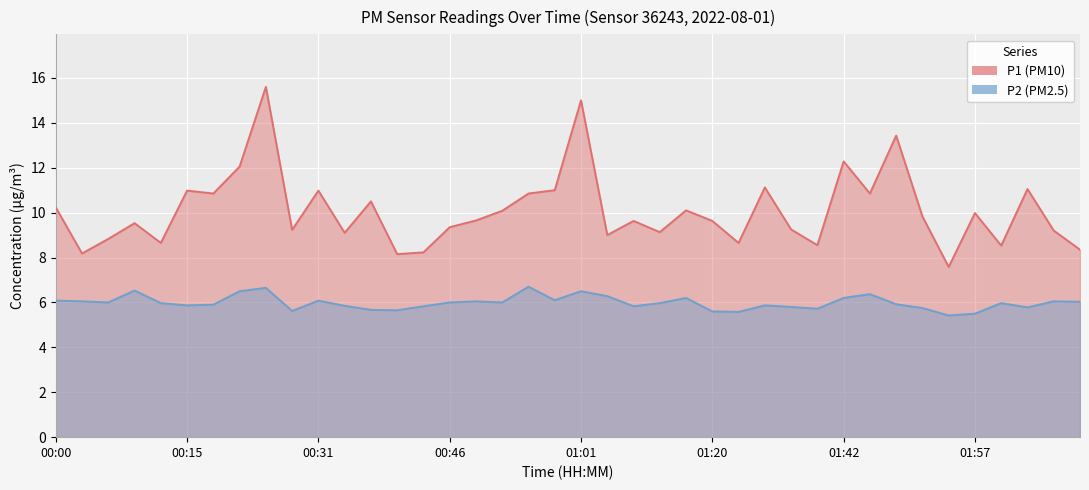

The value of P2 at 01:17 is 10.4. True or false?

False